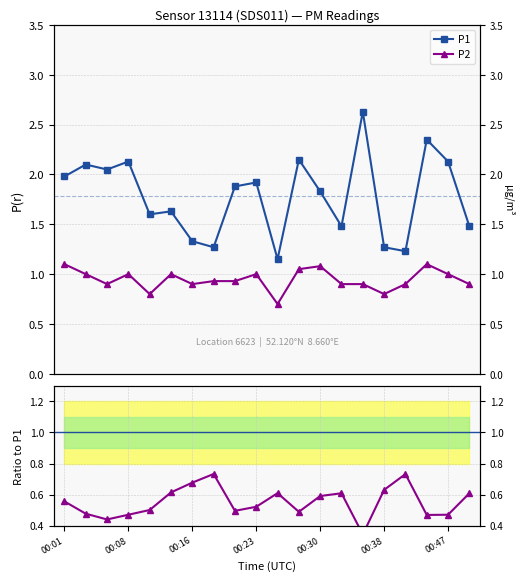

Reading left to right, list all the values displayed in this chart.

P1: 2.0	2.1	2.0	2.1	1.6	1.6	1.3	1.3	1.9	1.9	1.1	2.1	1.8	1.5	2.6	1.3	1.2	2.4	2.1	1.5
P2: 1.1	1.0	0.9	1.0	0.8	1.0	0.9	0.9	0.9	1.0	0.7	1.1	1.1	0.9	0.9	0.8	0.9	1.1	1.0	0.9
Ratio P2/P1: 0.6	0.5	0.4	0.5	0.5	0.6	0.7	0.7	0.5	0.5	0.6	0.5	0.6	0.6	0.3	0.6	0.7	0.5	0.5	0.6